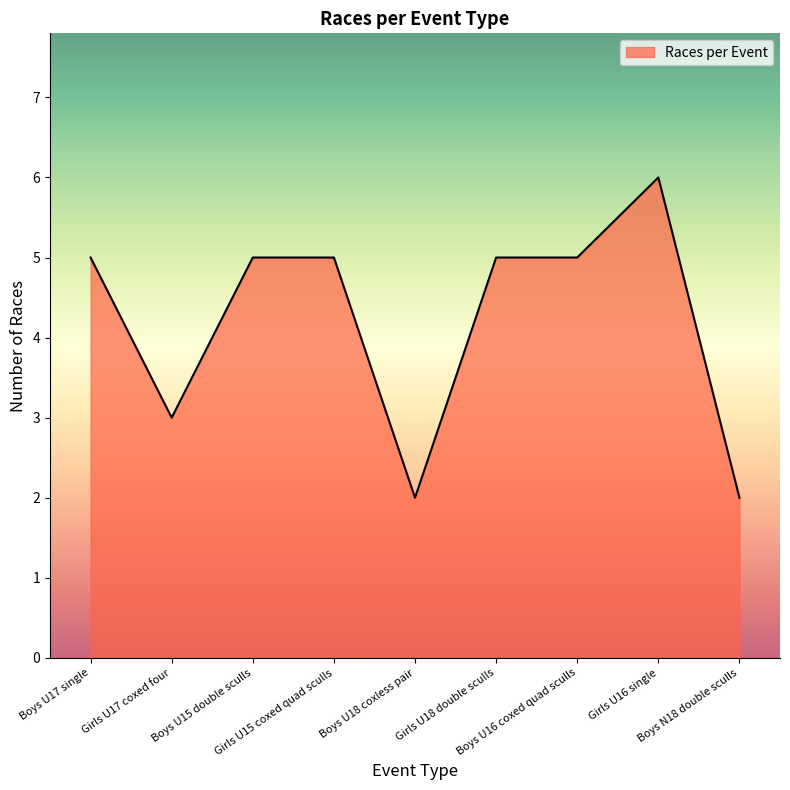

Reading left to right, extract all data points from this chart.

5	3	5	5	2	5	5	6	2